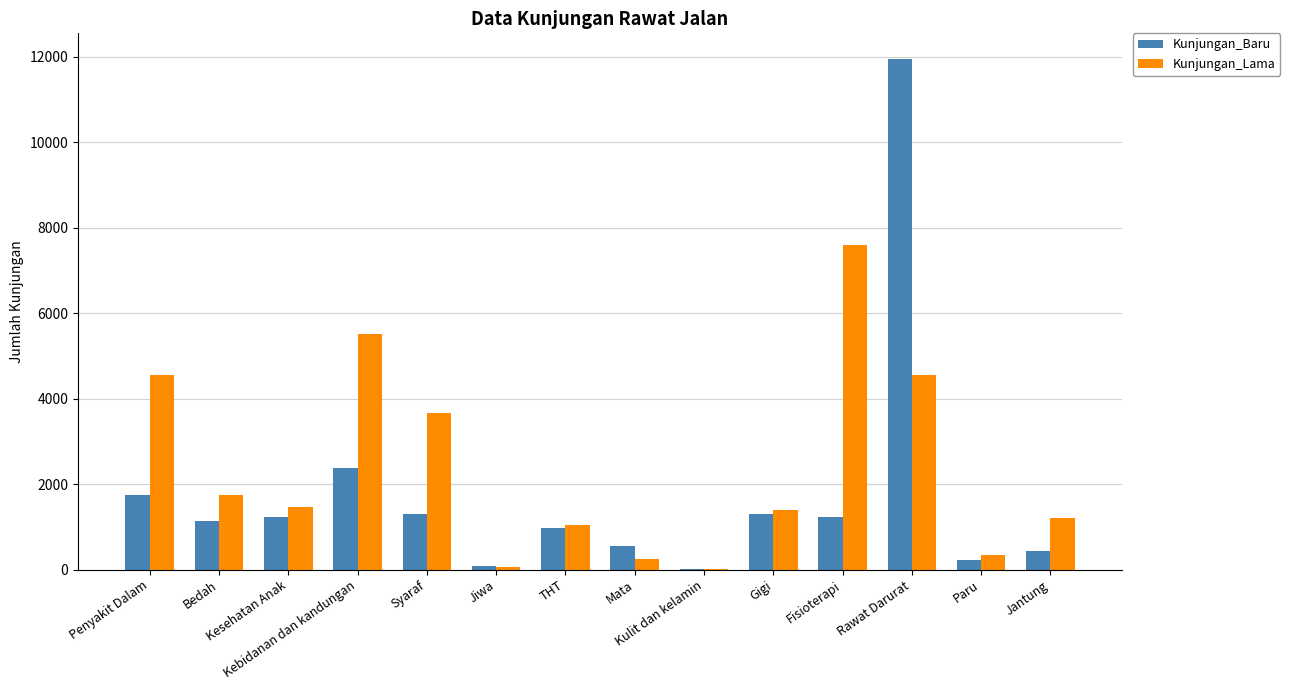

What is the sum of all Kunjungan_Baru values?

24544